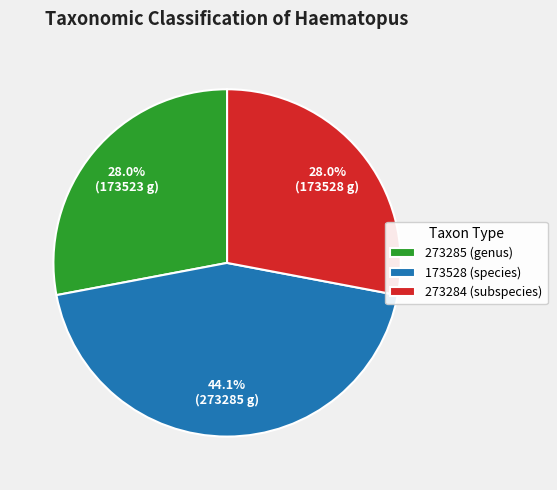

To the nearest percent, what is the combined percentage of 273284 (subspecies) and 273285 (genus)?

56%